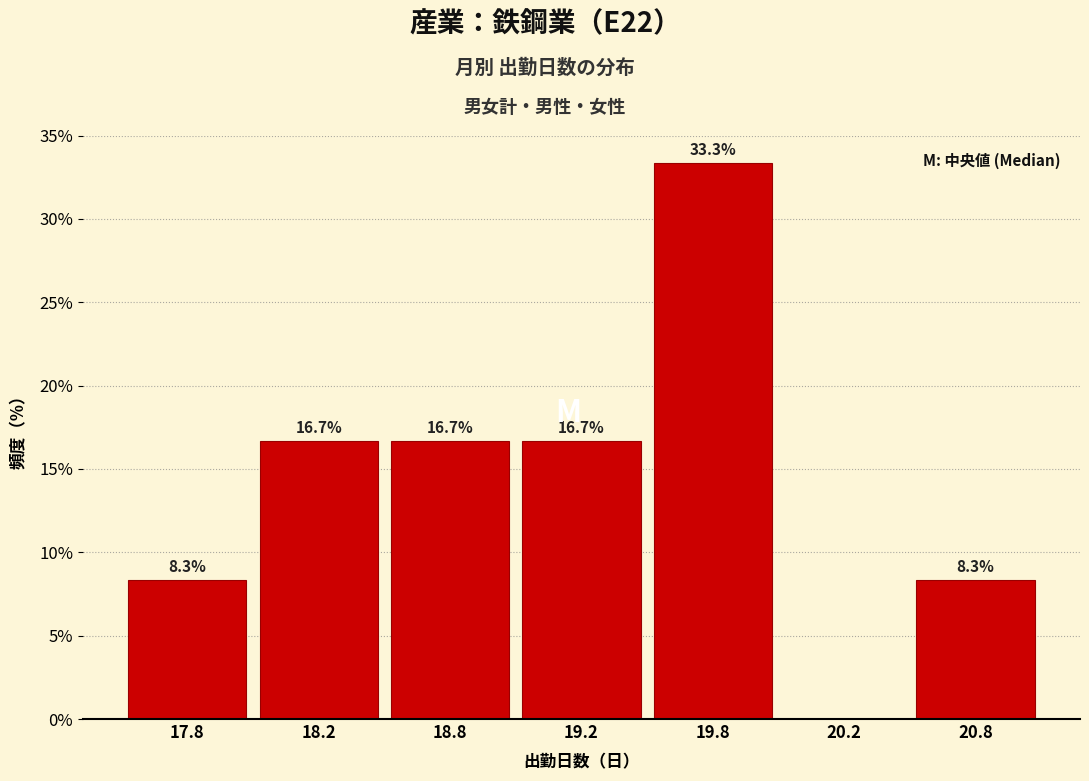

Reading left to right, transcribe all the data shown in this chart.

17.8=8.3	18.2=16.7	18.8=16.7	19.2=16.7	19.8=33.3	20.2=0.0	20.8=8.3